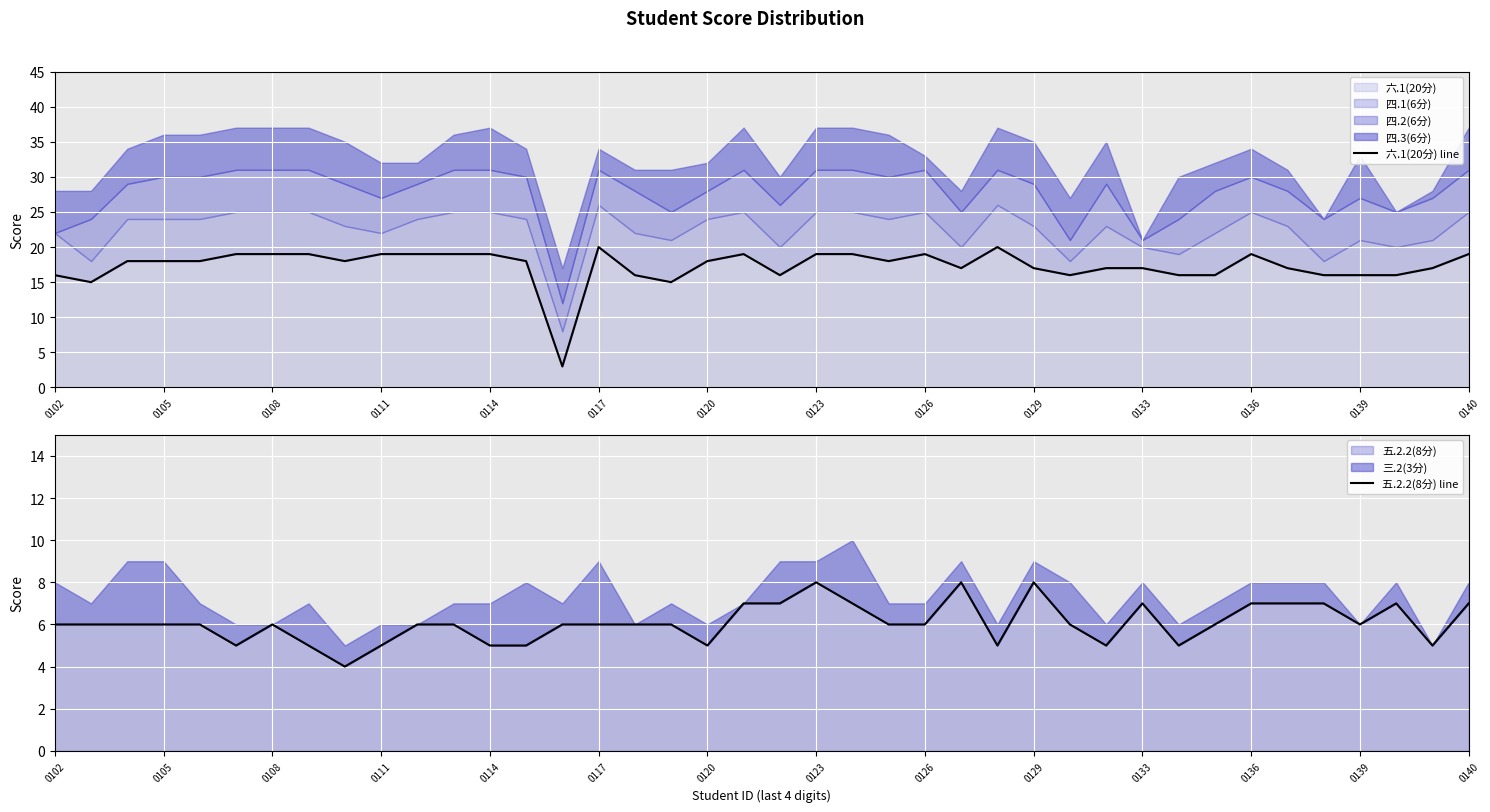

The 五.2.2(8分) line series shows 5 at 29. True or false?

True